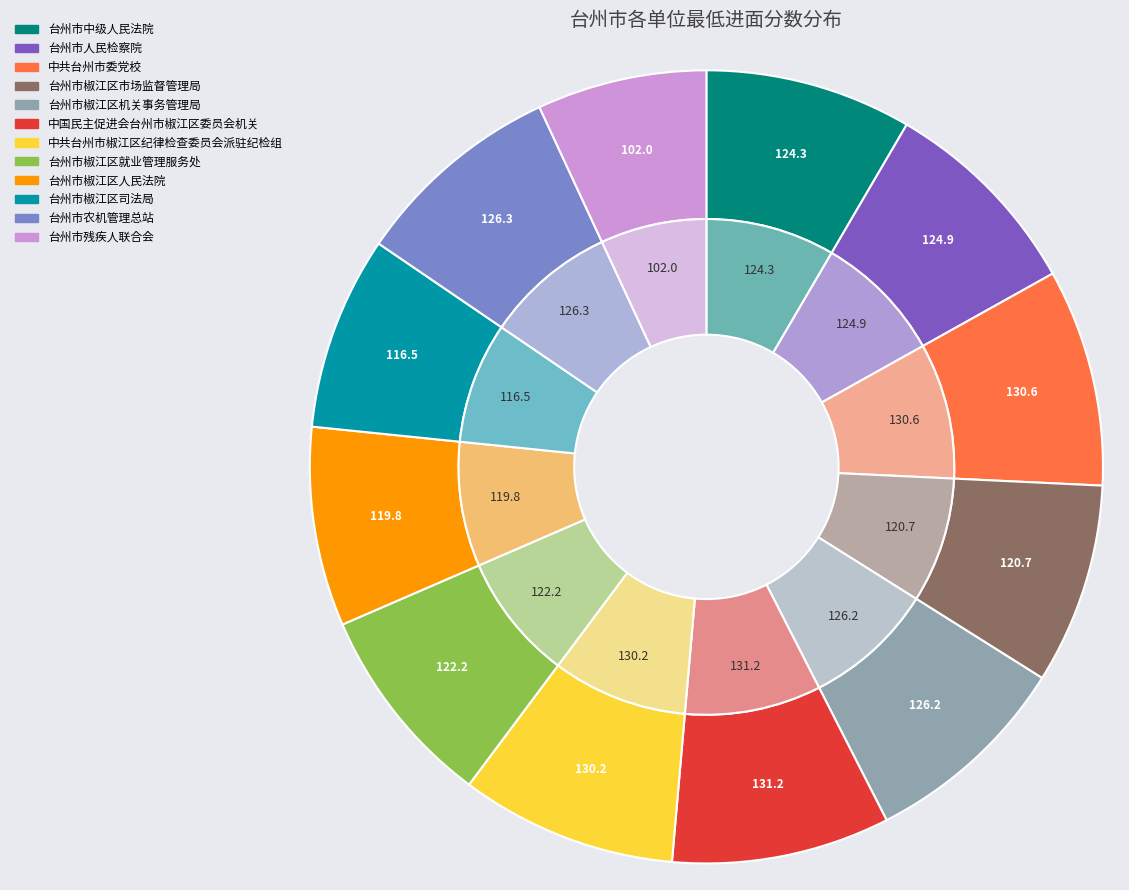

Count the number of slices in the pie.

12